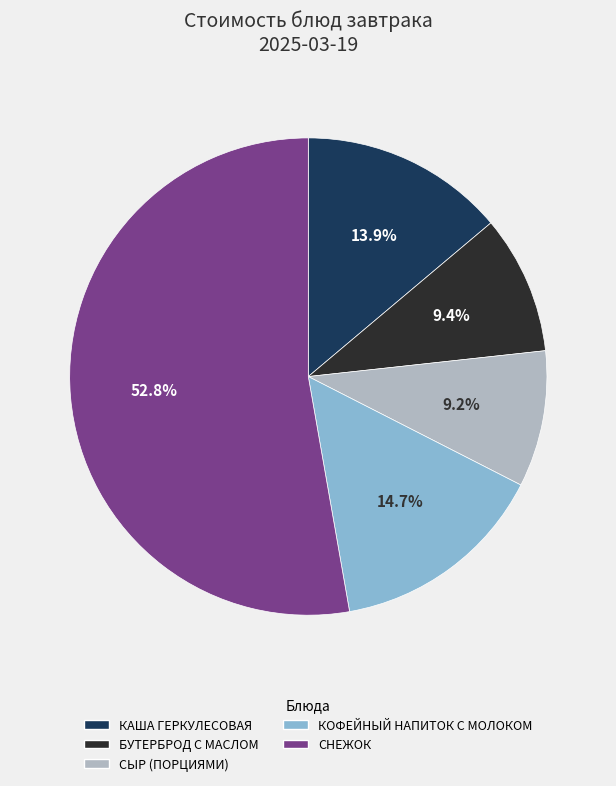

What percentage is the КОФЕЙНЫЙ НАПИТОК С МОЛОКОМ slice, to the nearest percent?

15%